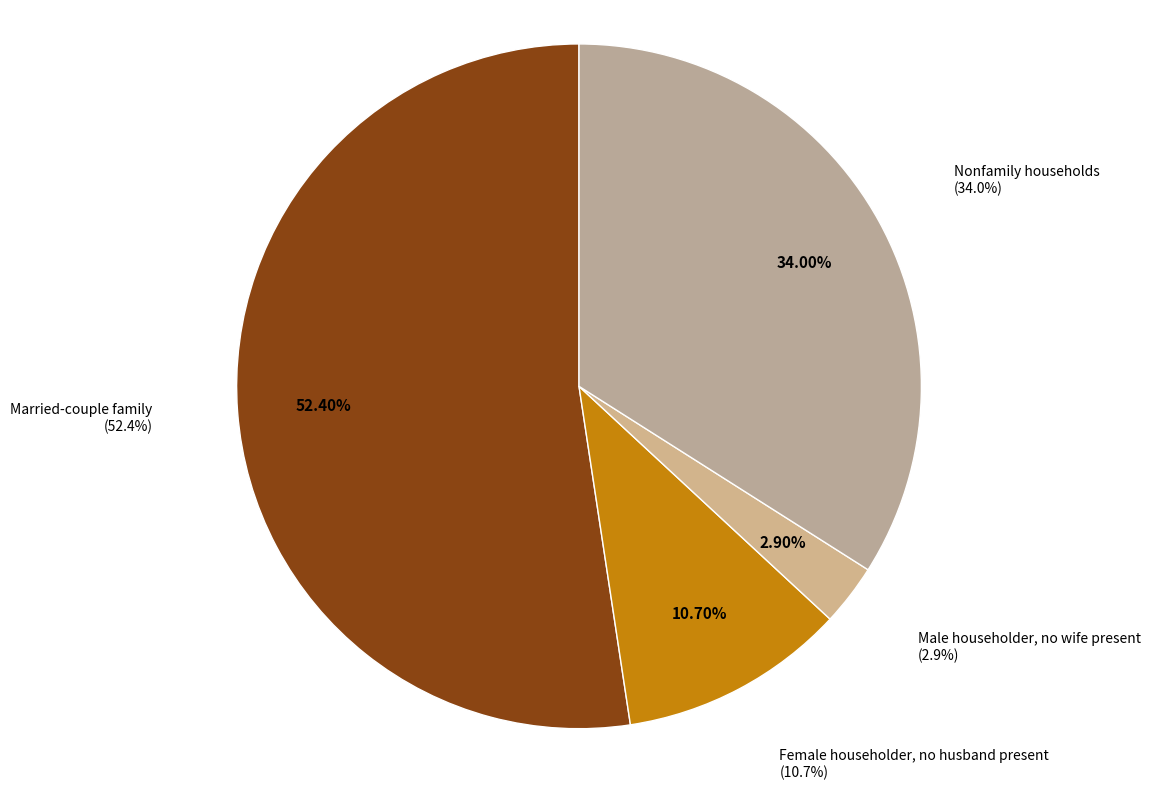

Is the sum of Married-couple family and Male householder, no wife present greater than half?

Yes